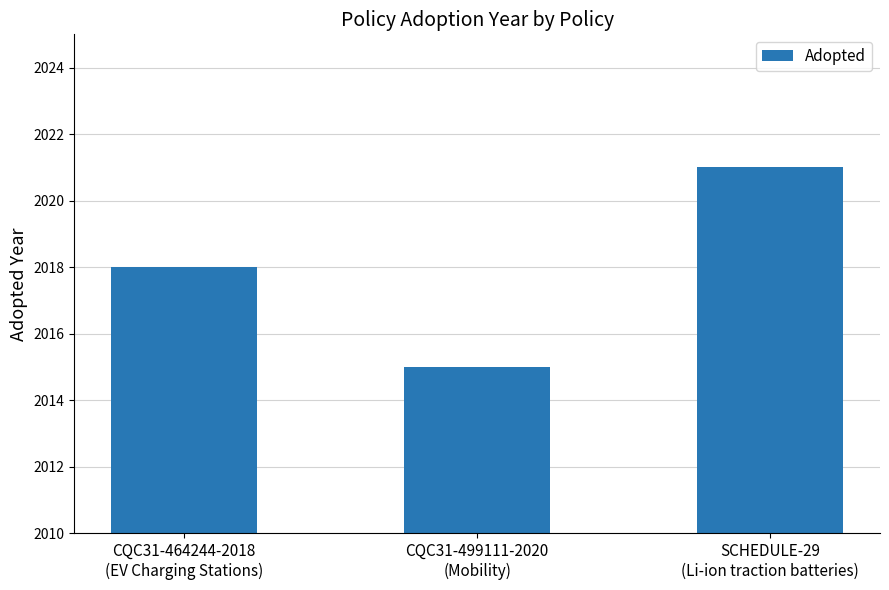

At which category does the chart reach its peak across all series?

SCHEDULE-29
(Li-ion traction batteries)